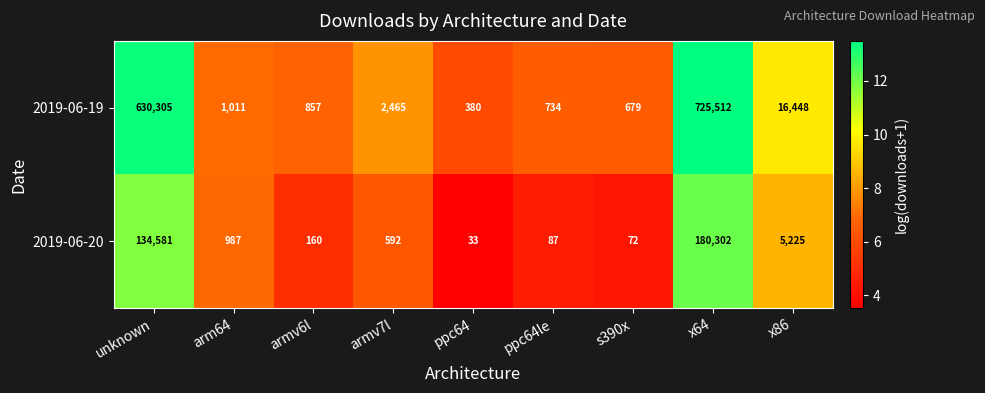

The value of 2019-06-20 at ppc64le is 153. True or false?

False